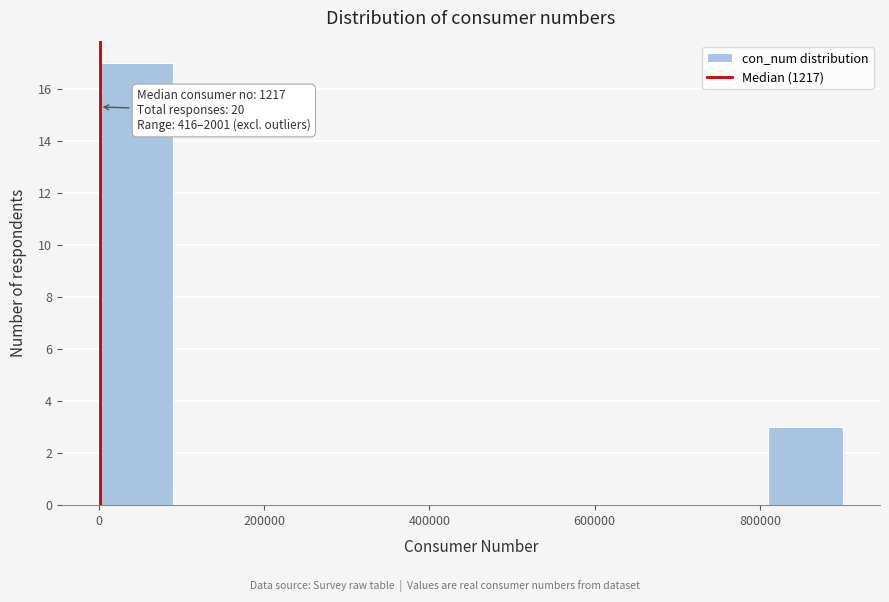

Which range on the x-axis has the tallest bar?

0 to 100000